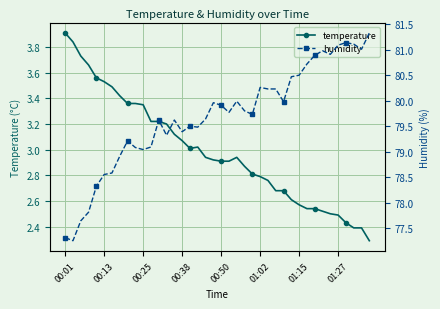

What is the average value of the humidity series?

79.7